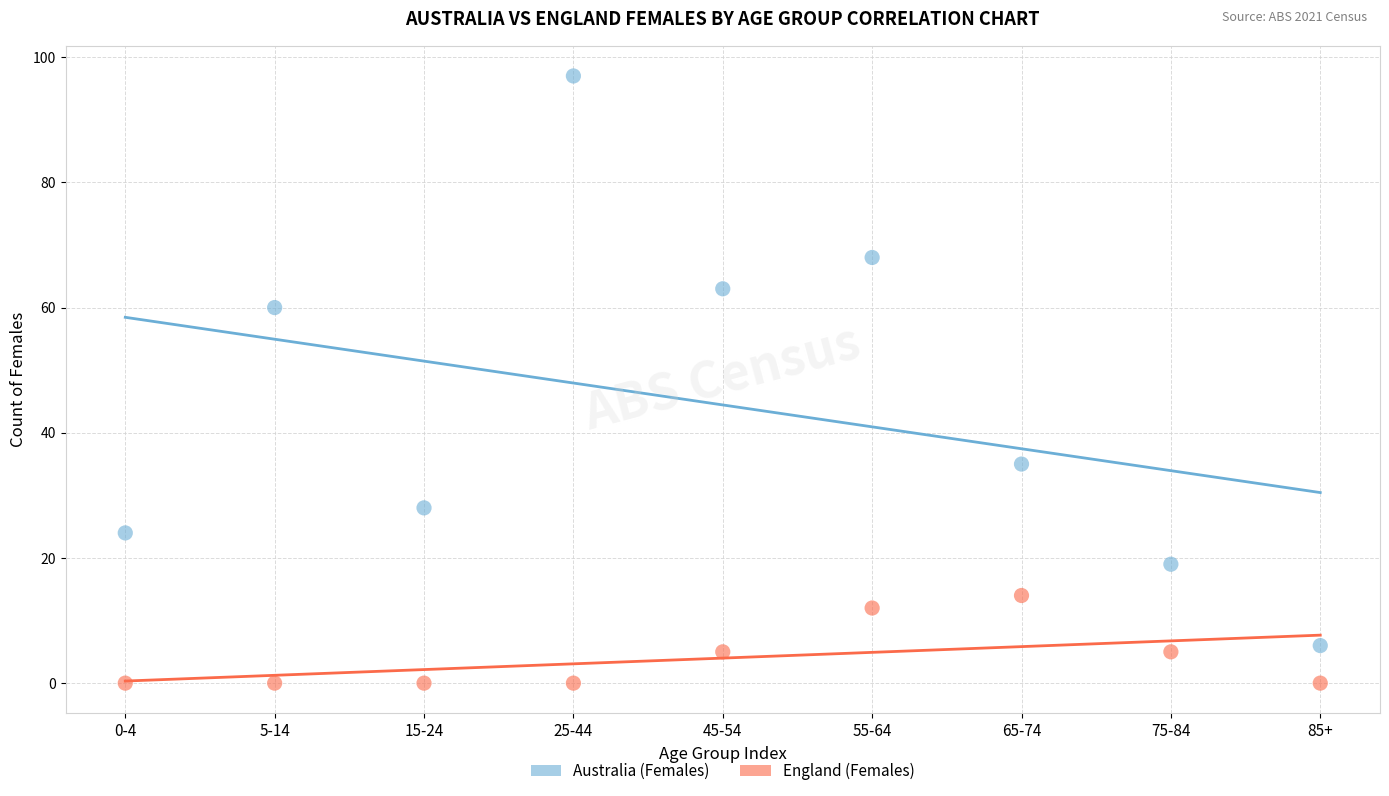

Which series has the widest spread of Y values?

Australia (Females)